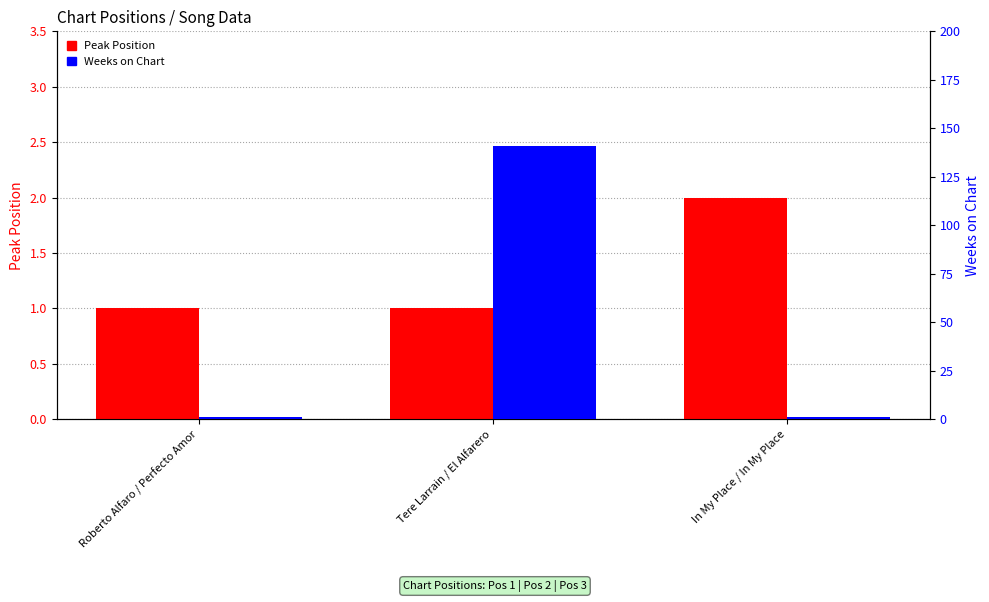

Which series changed the most between Roberto Alfaro / Perfecto Amor and Tere Larrain / El Alfarero?

Weeks on Chart